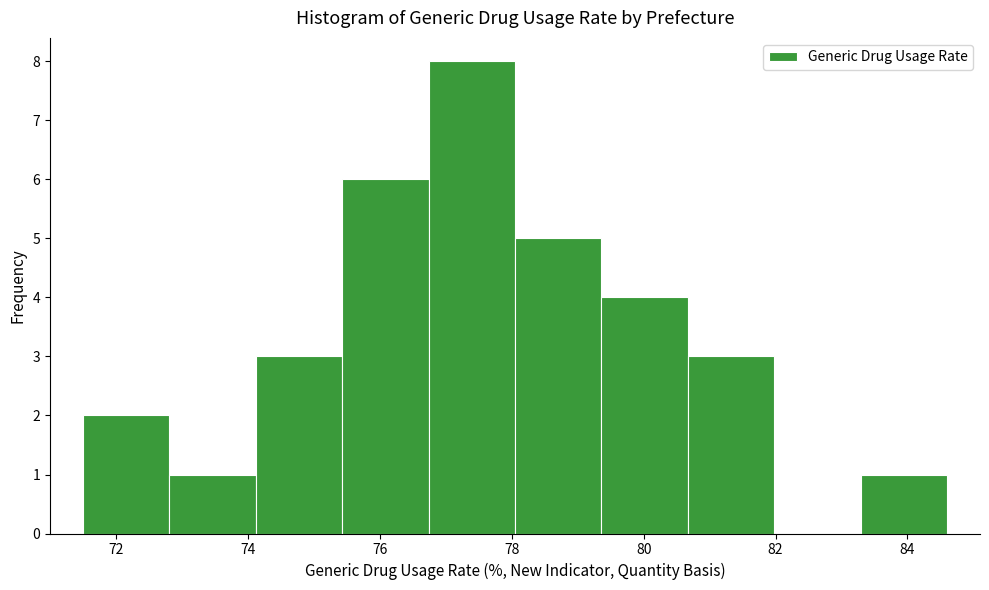

Reading left to right, list every bar in this chart as the range it spans on the x-axis followed by its height. Neither the bar edges nor the heights are printed on the chart, so give them approximately, as read against the axes.

71.6 to 72.8: 2
72.8 to 74.2: 1
74.2 to 75.4: 3
75.4 to 76.8: 6
76.8 to 78.0: 8
78.0 to 79.4: 5
79.4 to 80.6: 4
80.6 to 82.0: 3
82.0 to 83.2: 0
83.2 to 84.6: 1